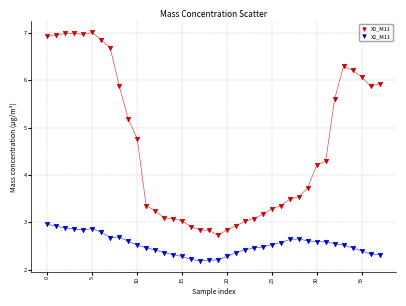

Across all data points, what is the range of Y values (max minus min)?

4.8